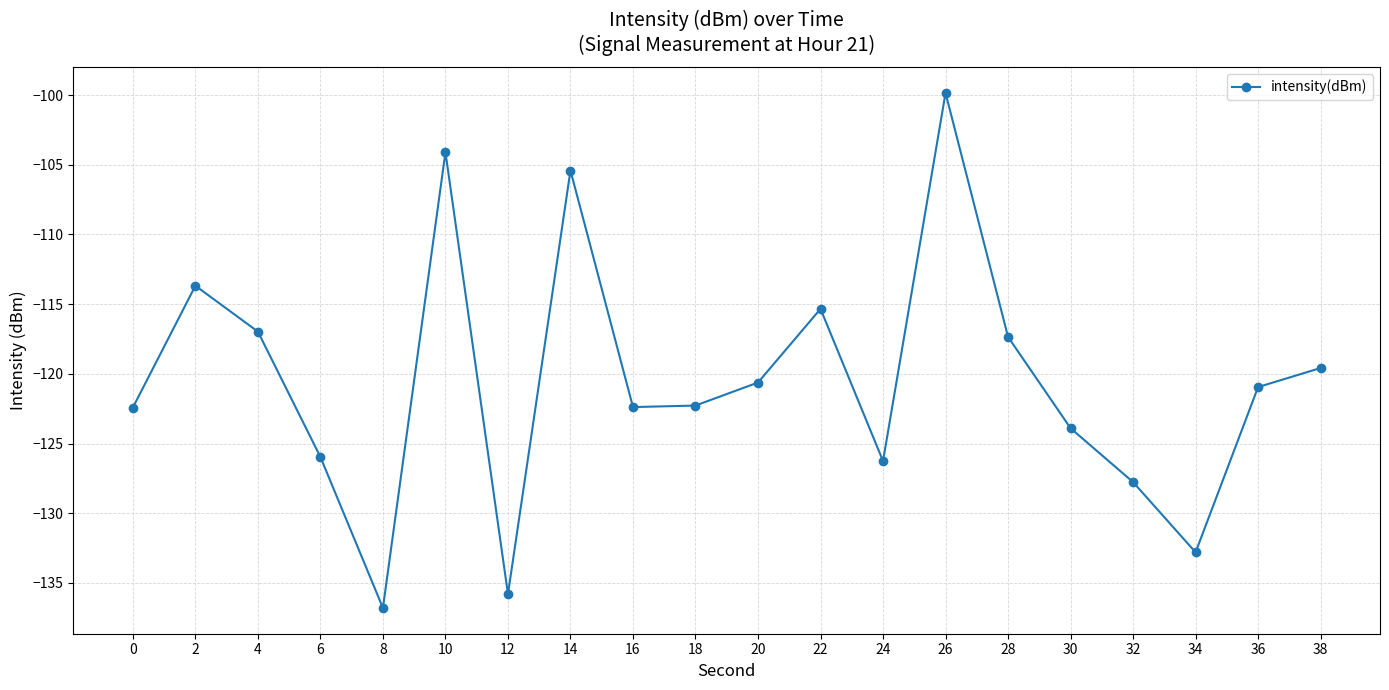

What is the change in value from 4 to 18?

-5.3